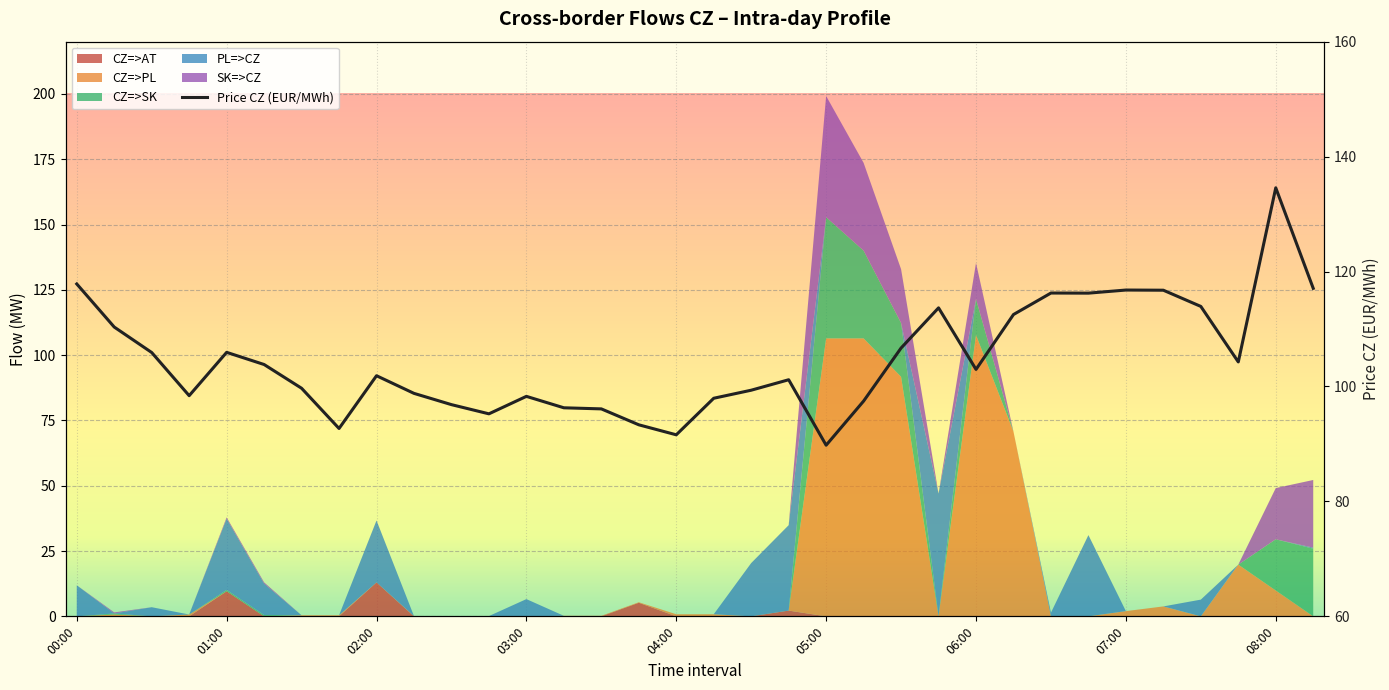

What is the value of the 25th point from the left?

103.0